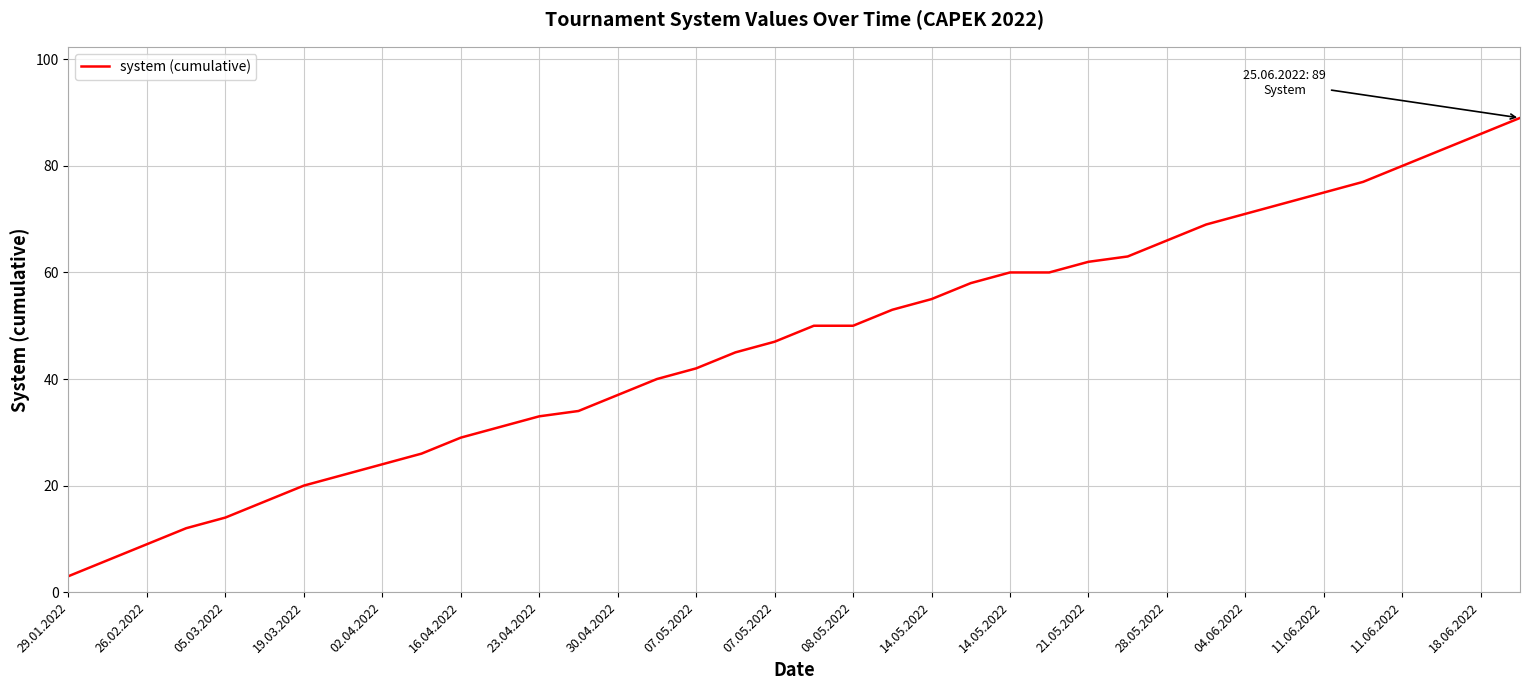

What is the smallest value displayed?

3